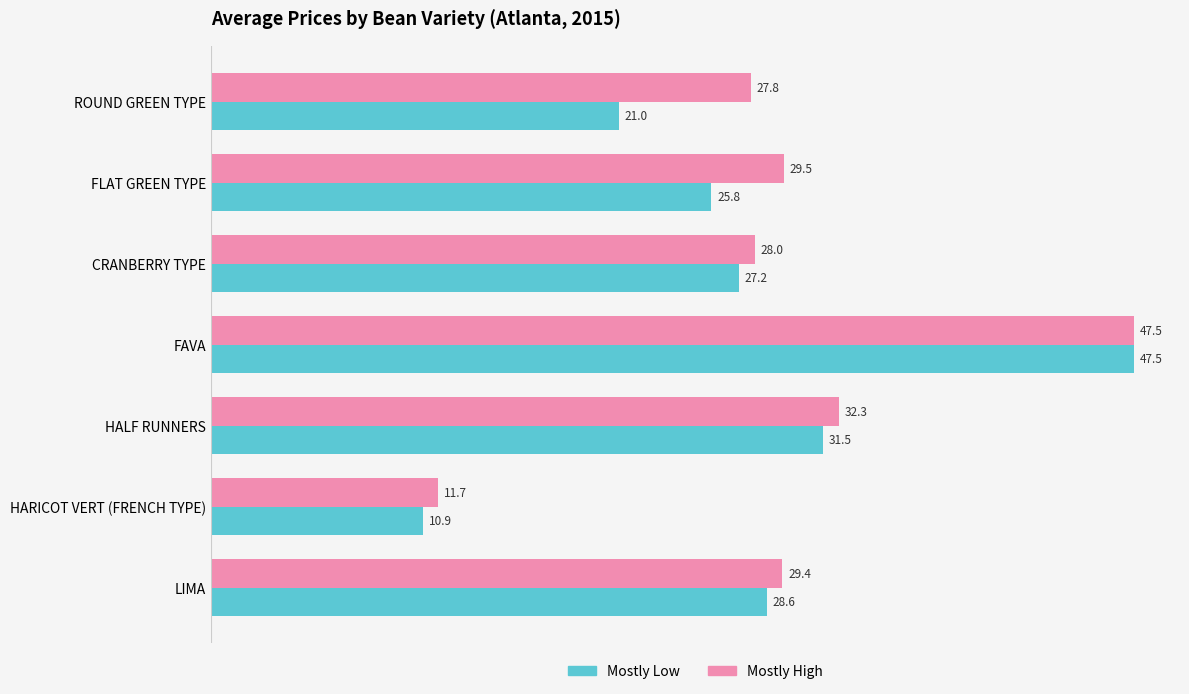

What is the approximate value of Mostly High at LIMA?

29.4